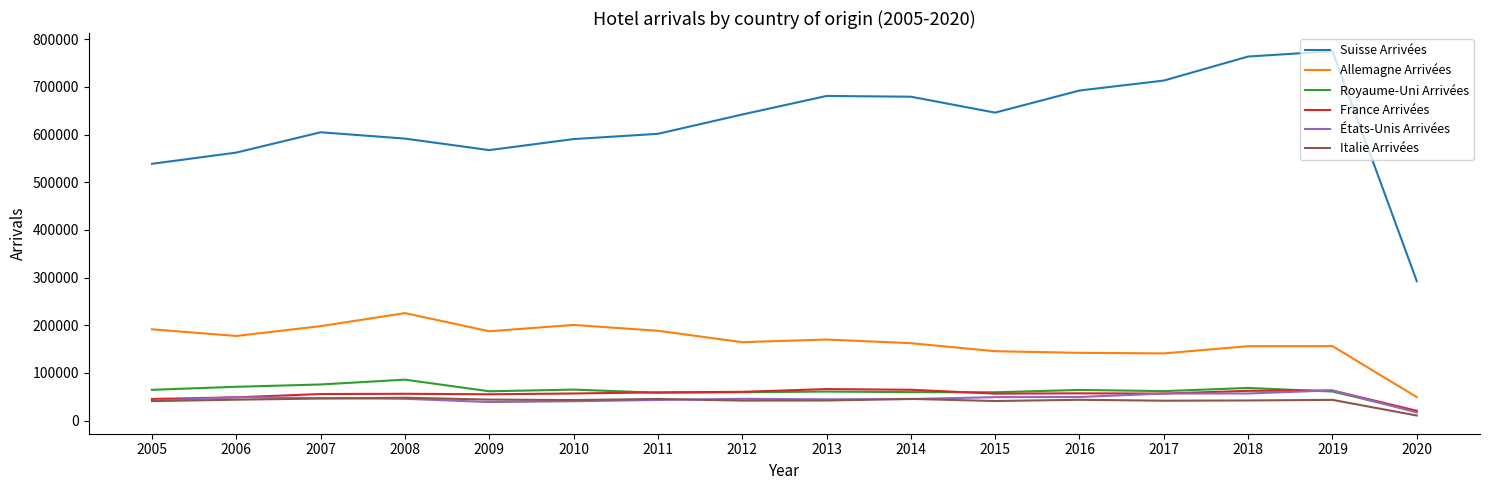

What is the sum of all Italie Arrivées values?

661065